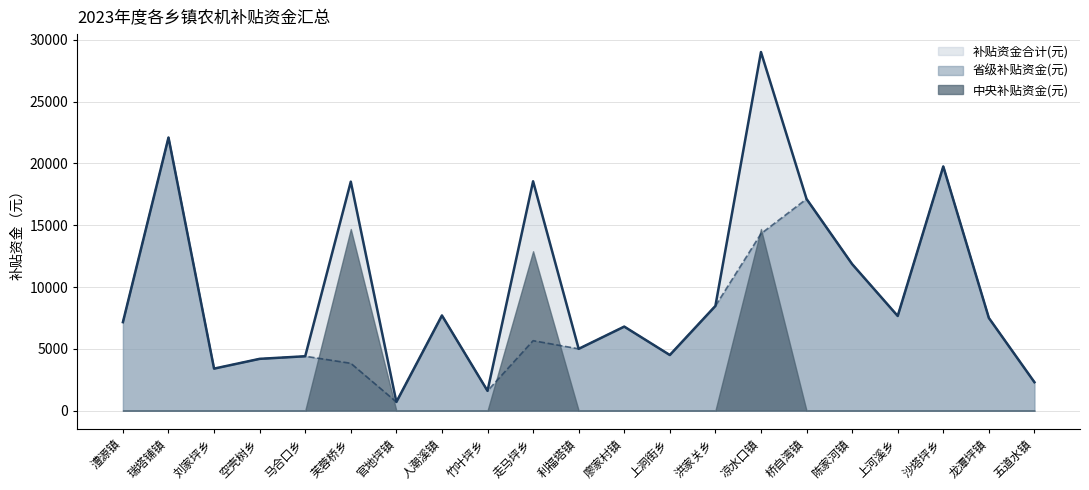

The 补贴资金合计(元) series shows 4500 at 上洞街乡. True or false?

True